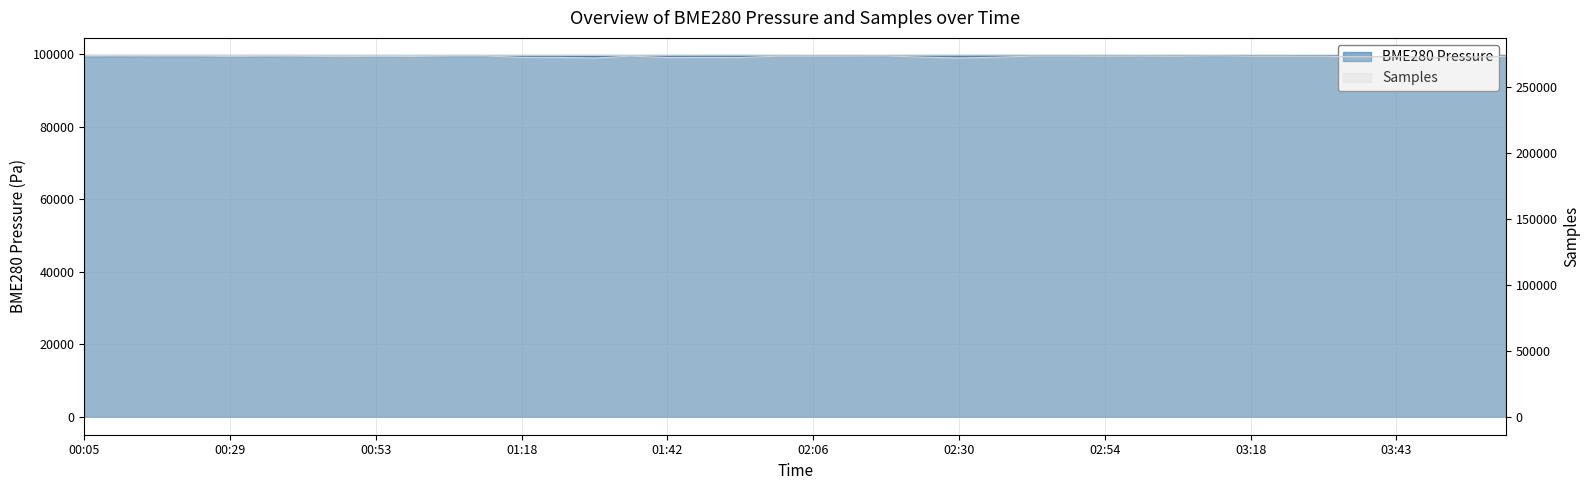

At which category does BME280_pressure reach its first local valley?

00:23